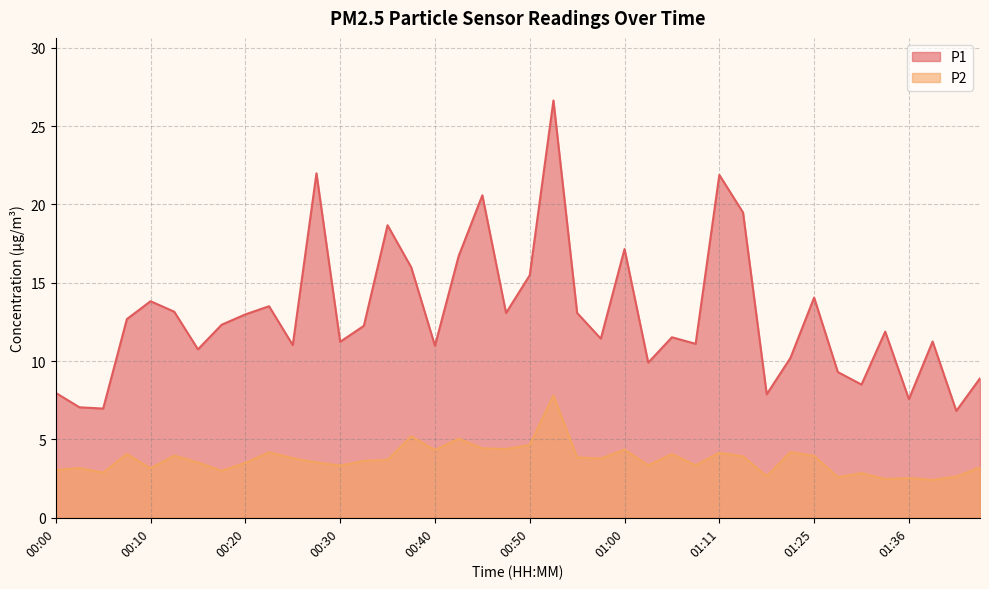

Which series has the widest spread of values?

P1